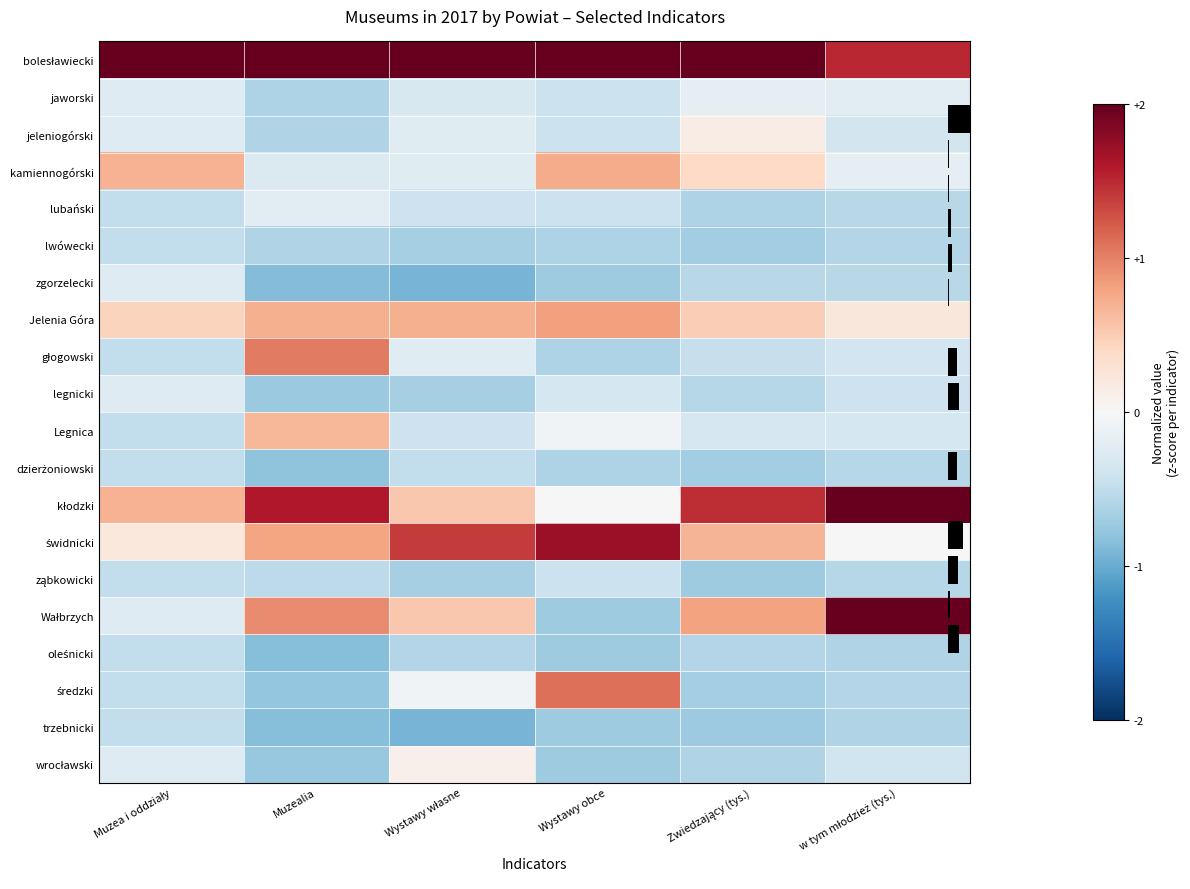

Which has a higher value, Wystawy własne or Muzealia?

Wystawy własne